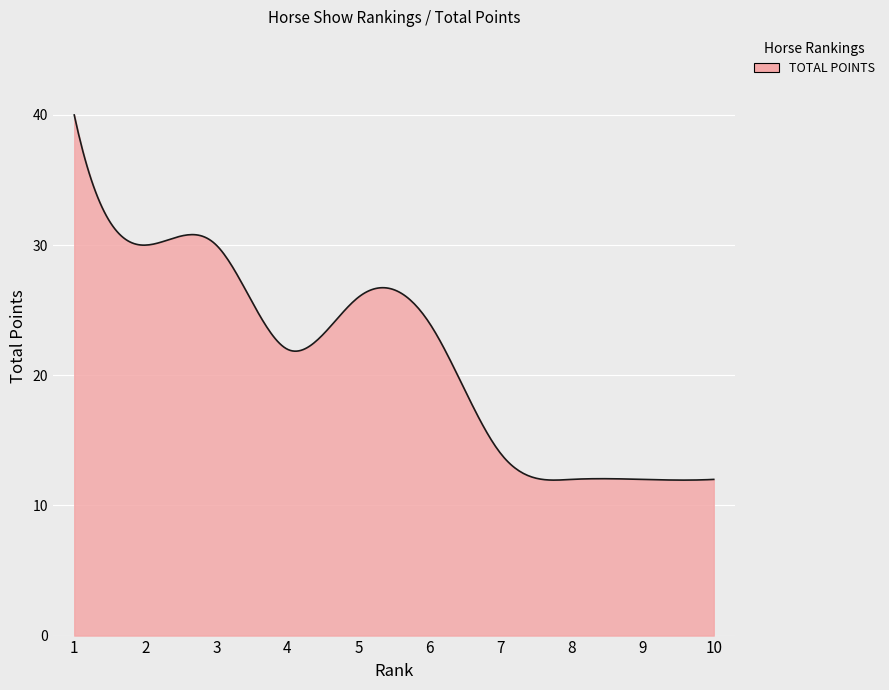

What is the difference between the maximum and minimum values?

28.1